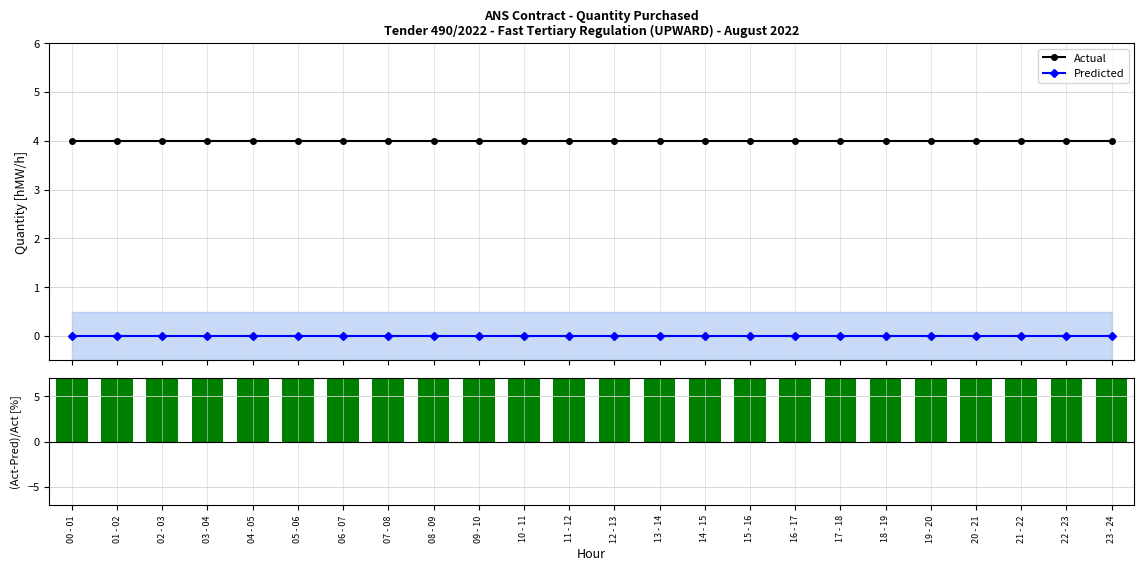

What is the value of the (Act-Pred)/Act bar at the 3rd from the left?

100